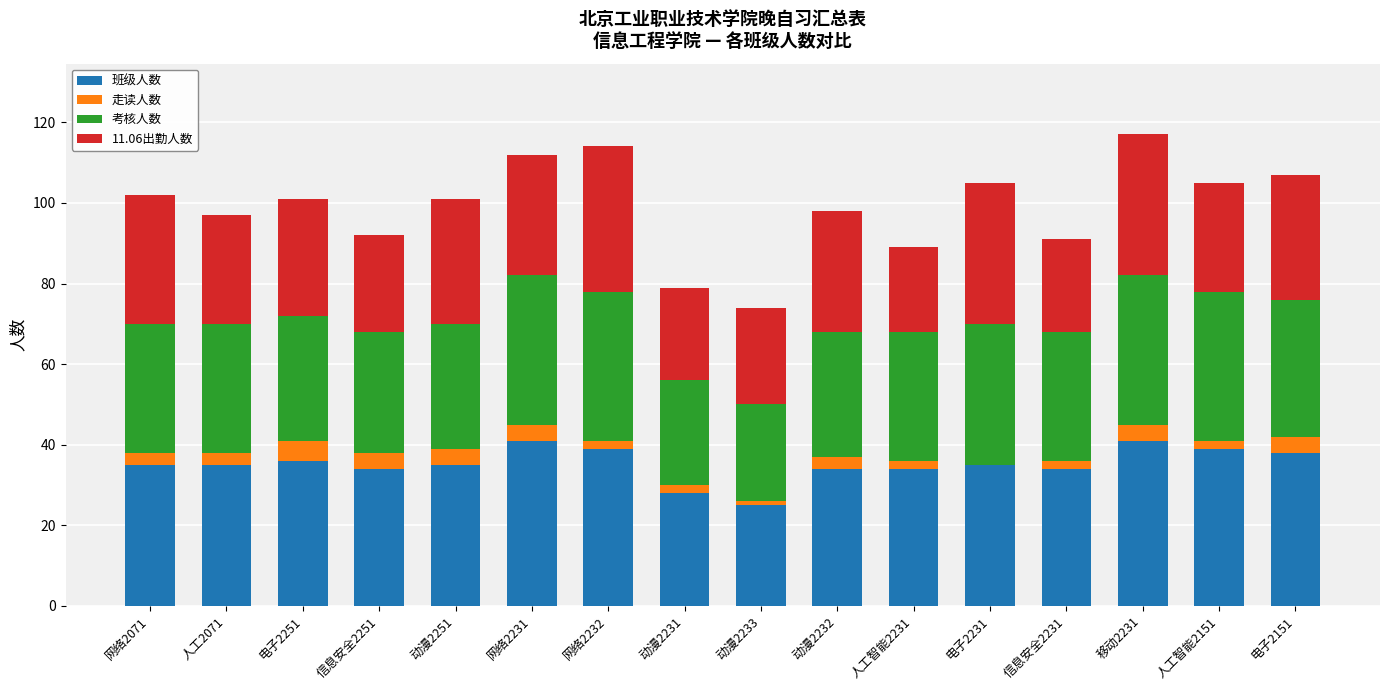

True or false: 班级人数 has a value of 18 at 移动2231.

False